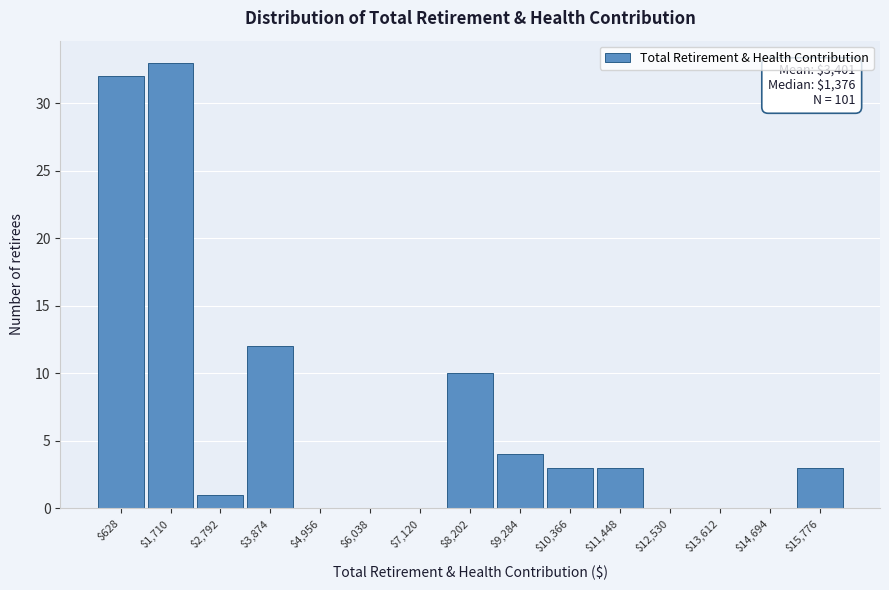

Over which range of the x-axis is the bar tallest?

1200 to 2200